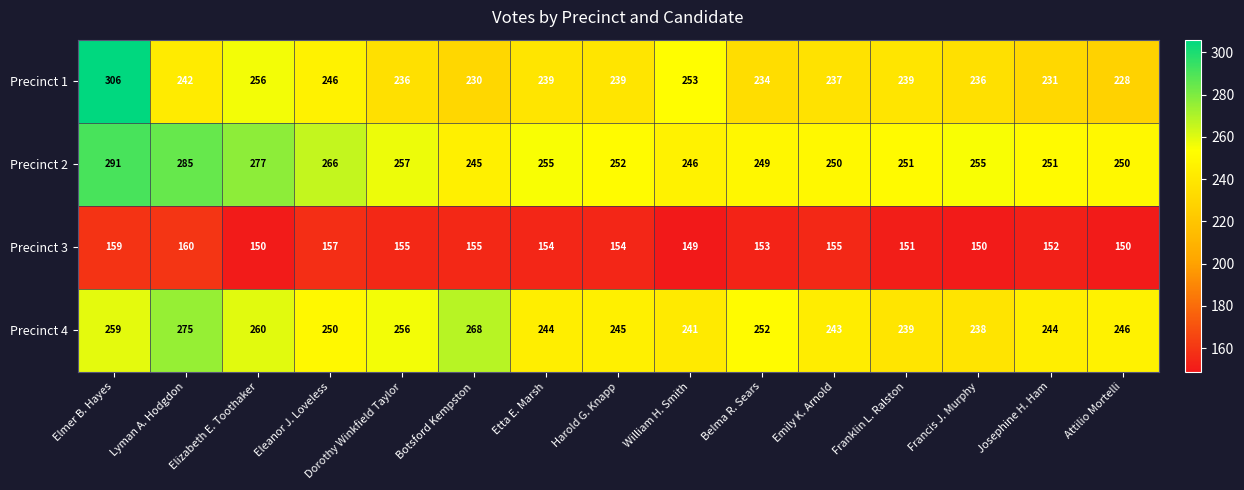

The value of Precinct 1 at Belma R. Sears is 395. True or false?

False